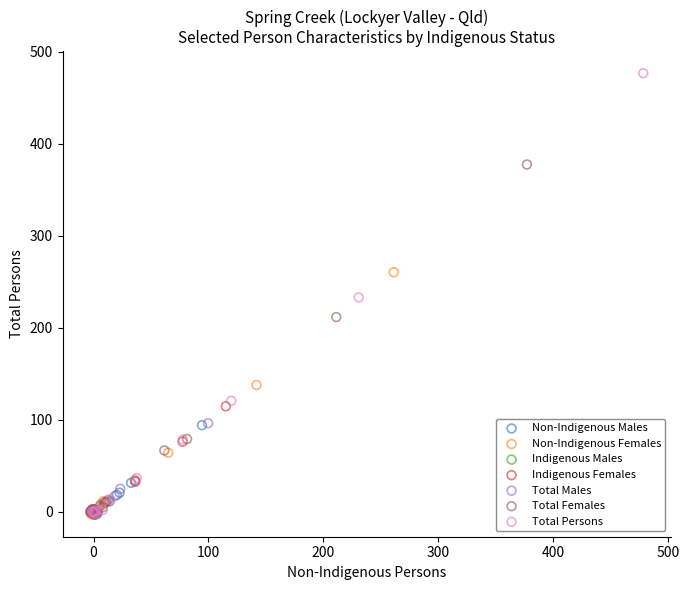

Which series reaches the maximum Y coordinate?

Total Persons